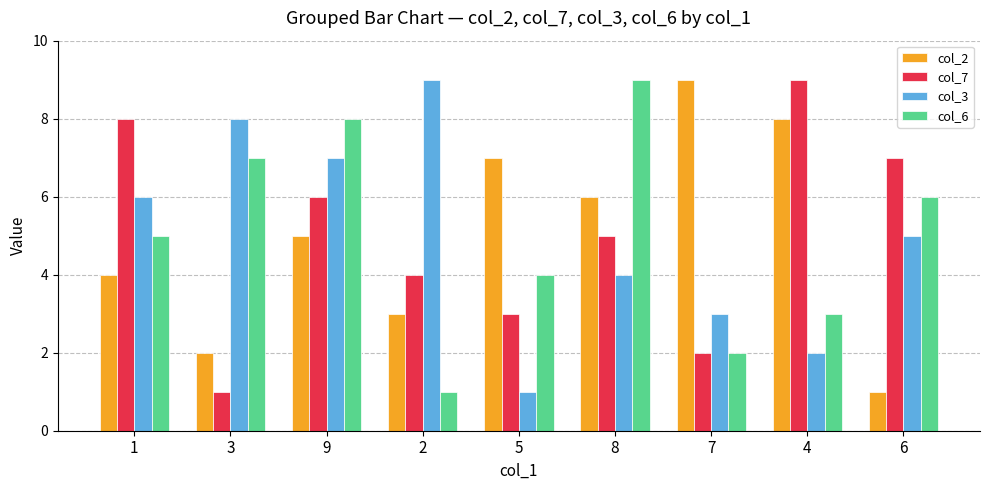

What position from the right is 1?

9